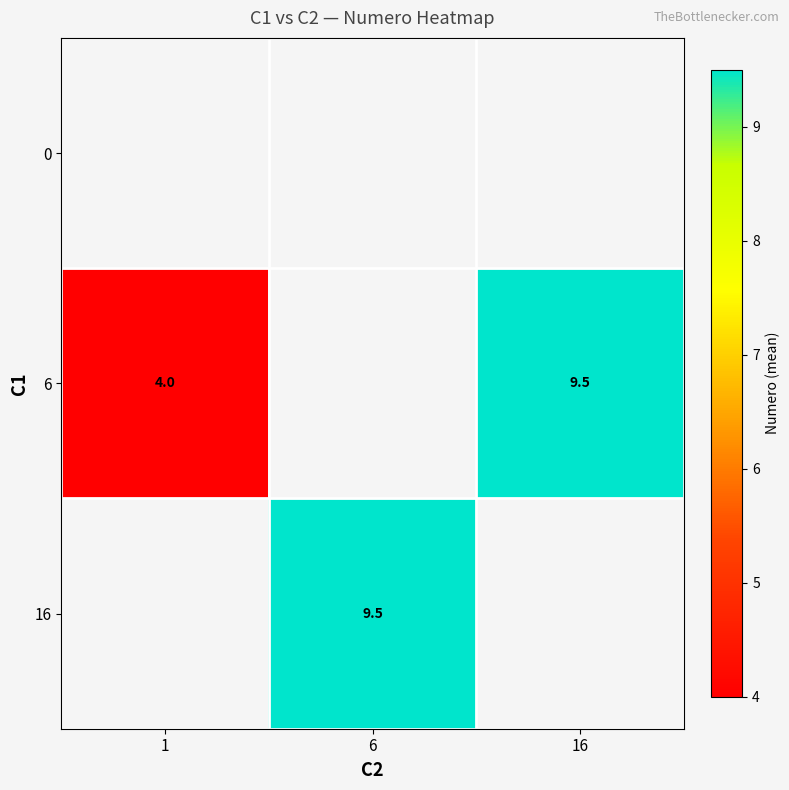

True or false: 16 has a value of 16.9 at 6.

False